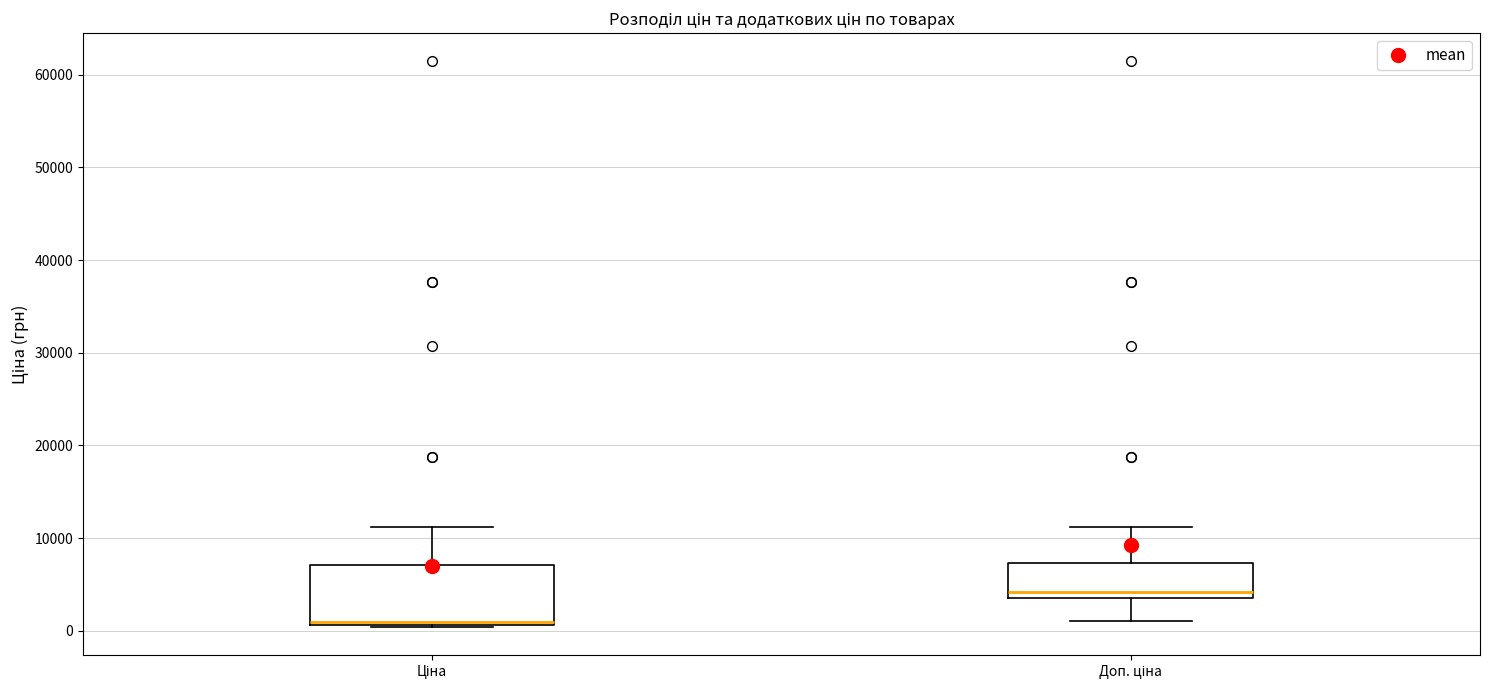

Which box is the tallest, from its lower edge to its upper edge?

Ціна